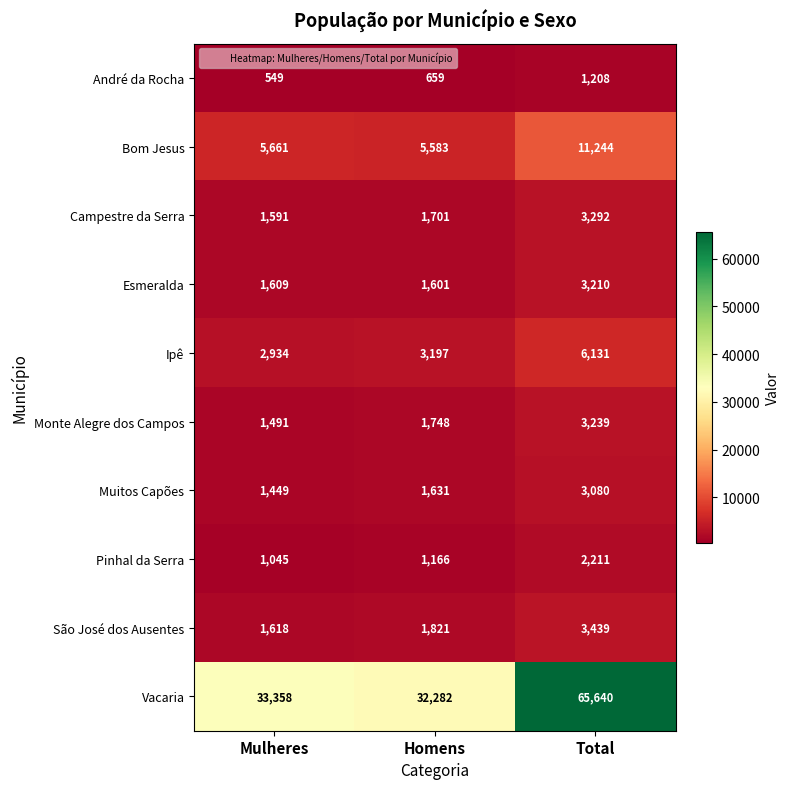

Reading left to right, transcribe all the data shown in this chart.

André da Rocha: 549	659	1208
Bom Jesus: 5661	5583	11244
Campestre da Serra: 1591	1701	3292
Esmeralda: 1609	1601	3210
Ipê: 2934	3197	6131
Monte Alegre dos Campos: 1491	1748	3239
Muitos Capões: 1449	1631	3080
Pinhal da Serra: 1045	1166	2211
São José dos Ausentes: 1618	1821	3439
Vacaria: 33358	32282	65640